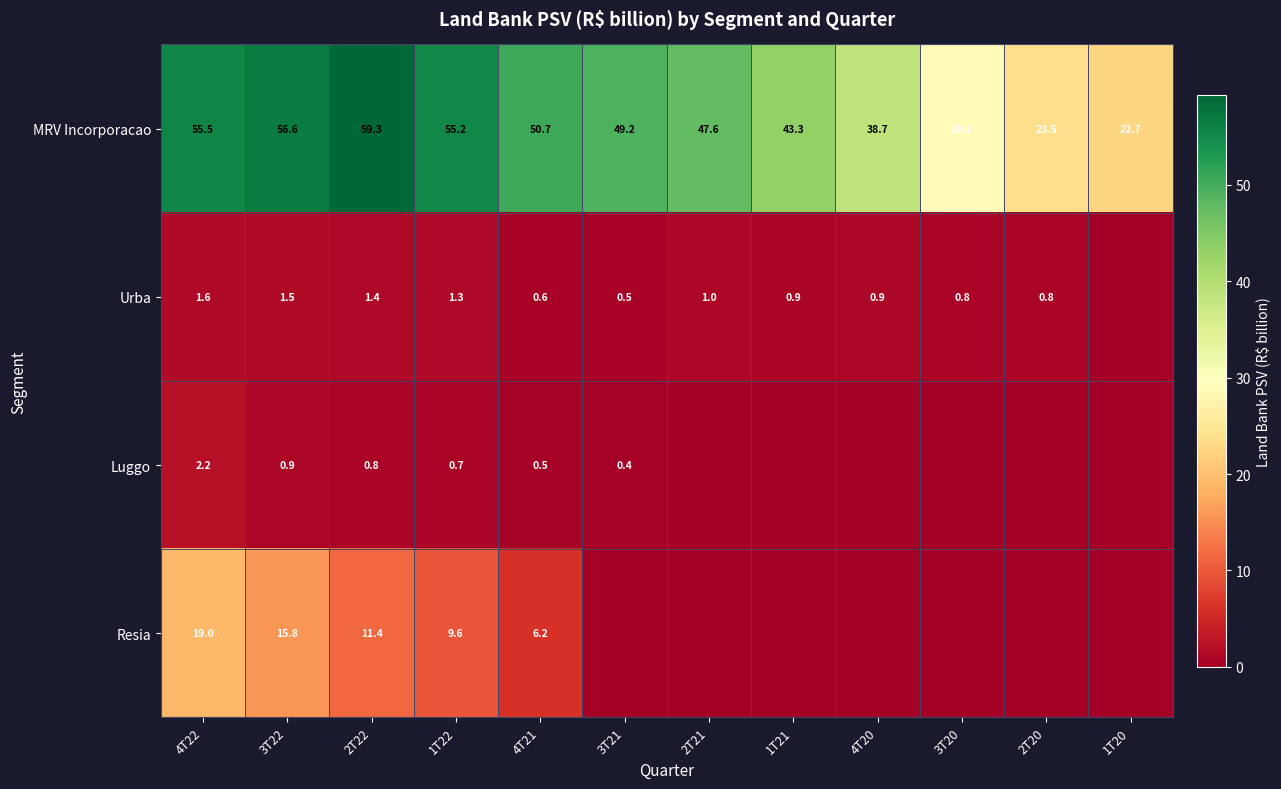

What is the spread (max minus min) of values at 3T22?

55.7